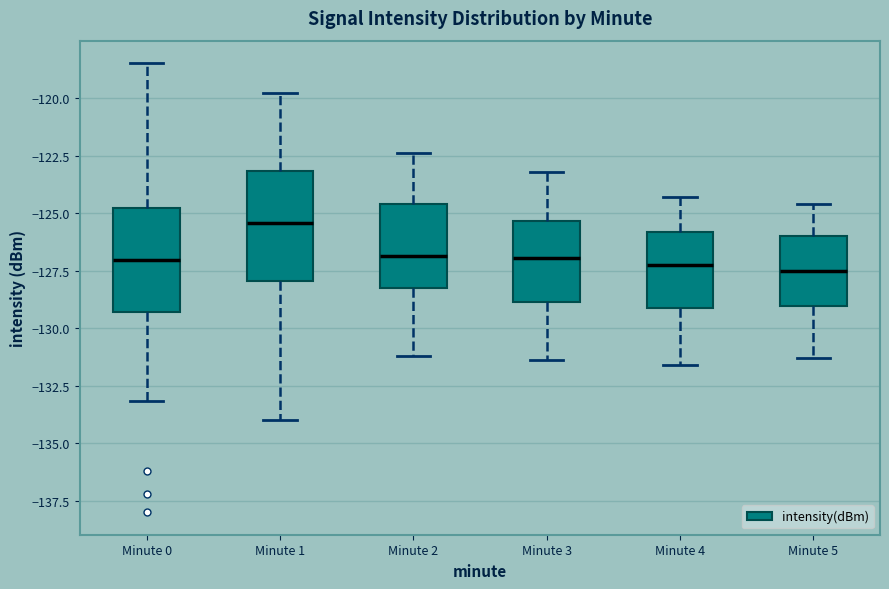

Reading left to right, read every box against the y-axis: the position of its median line, the range the box covers, and the ends of its whiskers. The values are not printed on the chart, so give them approximately, as read against the axis.

Minute 0: median -127.0, box -129.5 to -125.0, whiskers -133.0 to -118.5
Minute 1: median -125.5, box -128.0 to -123.0, whiskers -134.0 to -120.0
Minute 2: median -127.0, box -128.0 to -124.5, whiskers -131.0 to -122.5
Minute 3: median -127.0, box -129.0 to -125.5, whiskers -131.5 to -123.0
Minute 4: median -127.0, box -129.0 to -126.0, whiskers -131.5 to -124.5
Minute 5: median -127.5, box -129.0 to -126.0, whiskers -131.5 to -124.5